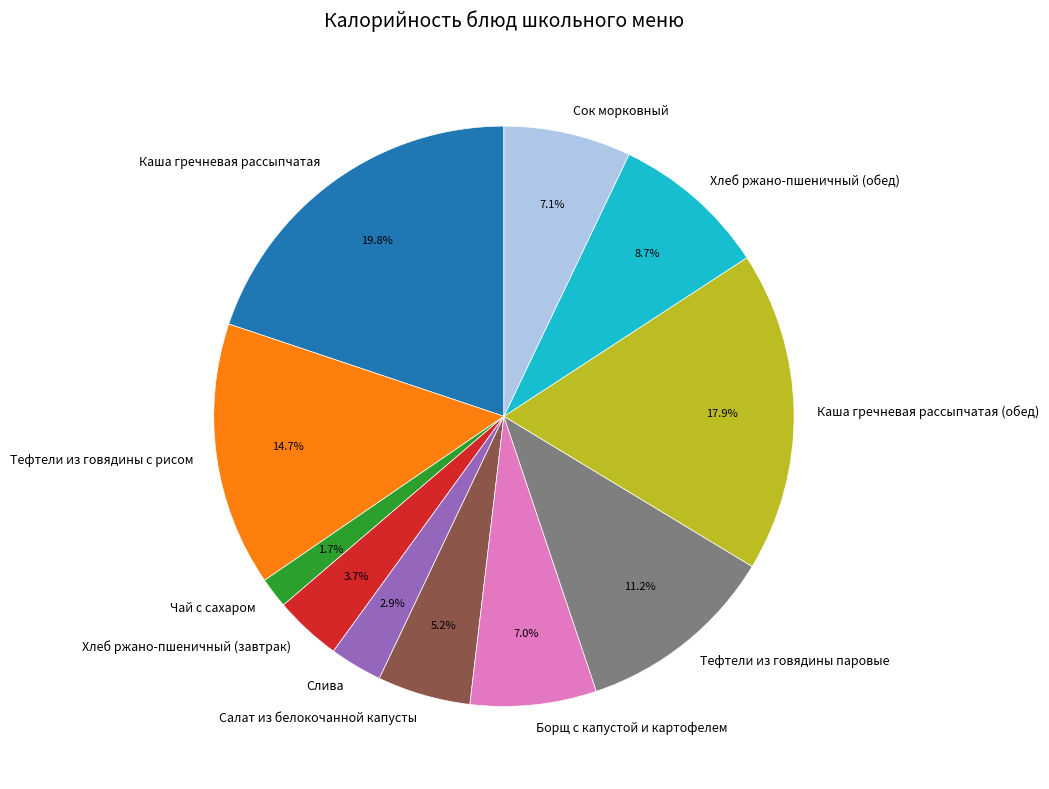

Which category has the biggest portion of the pie?

Каша гречневая рассыпчатая